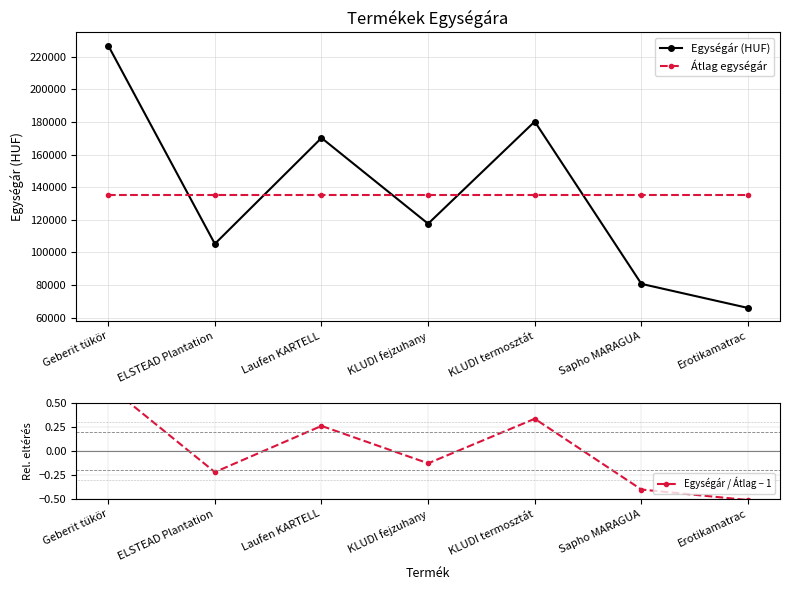

True or false: Átlag egységár has a value of 222900.2 at Laufen KARTELL.

False